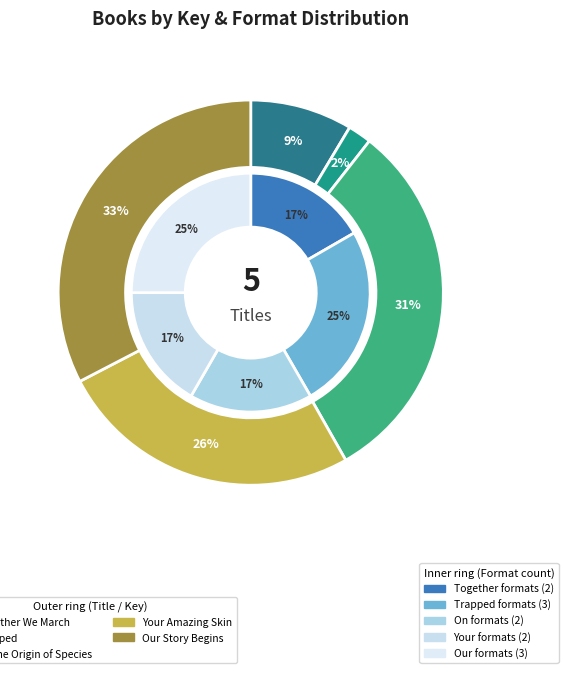

Which category has the smallest portion of the pie?

Trapped